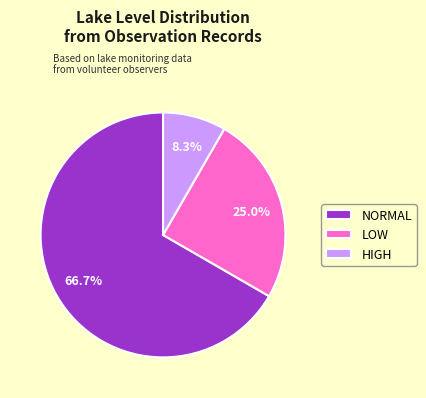

Which slice is the largest?

NORMAL